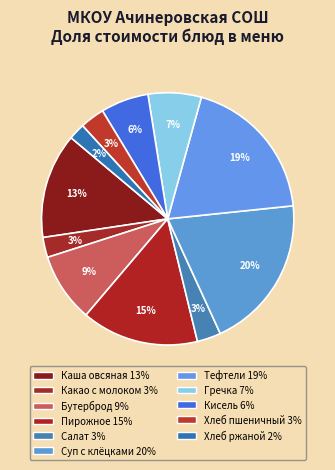

Rank the categories by value from highest to lowest.

Суп с клёцками, Тефтели, Пирожное, Каша овсяная молочная, Бутерброд с повидлом, Гречка отварная, Кисель, Хлеб пшеничный, Салат из капусты и моркови, Какао с молоком, Хлеб ржаной